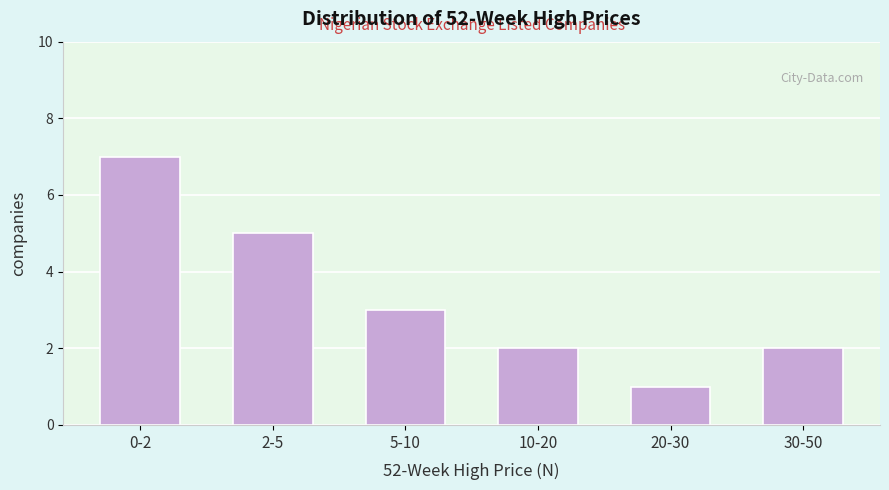

Reading left to right, extract all data points from this chart.

7	5	3	2	1	2